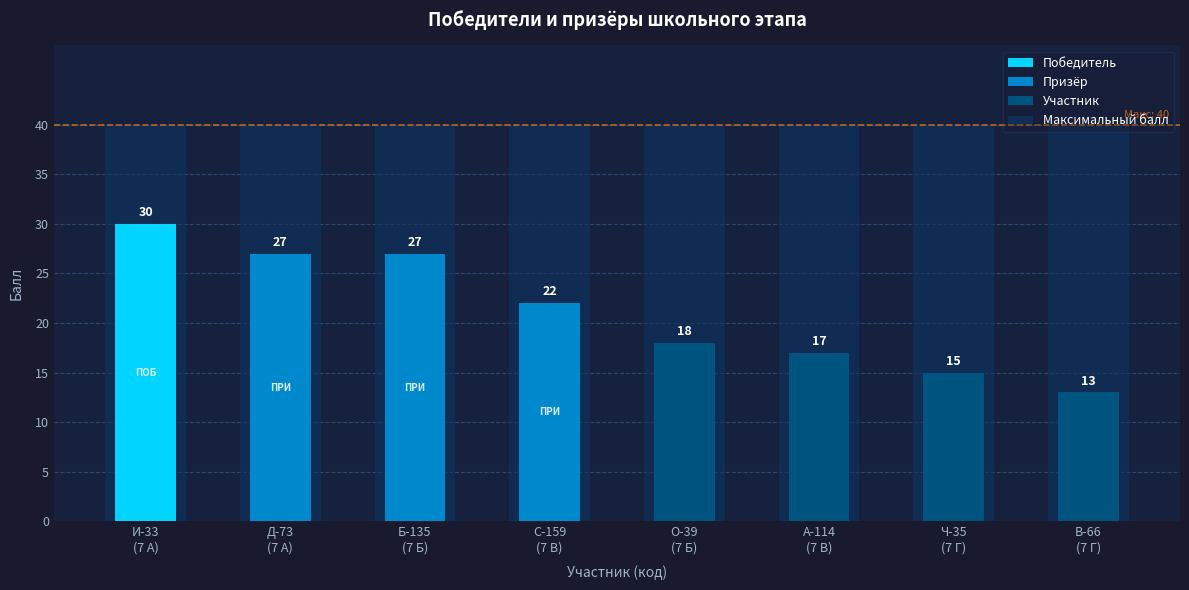

True or false: Балл участника has a value of 7 at Ч-35
(7 Г).

False